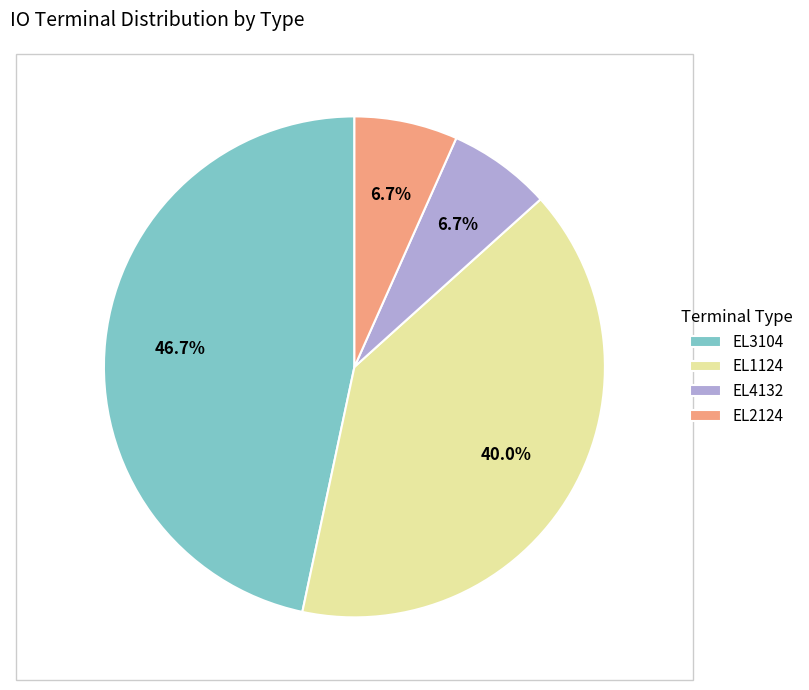

How many slices are in this pie chart?

4